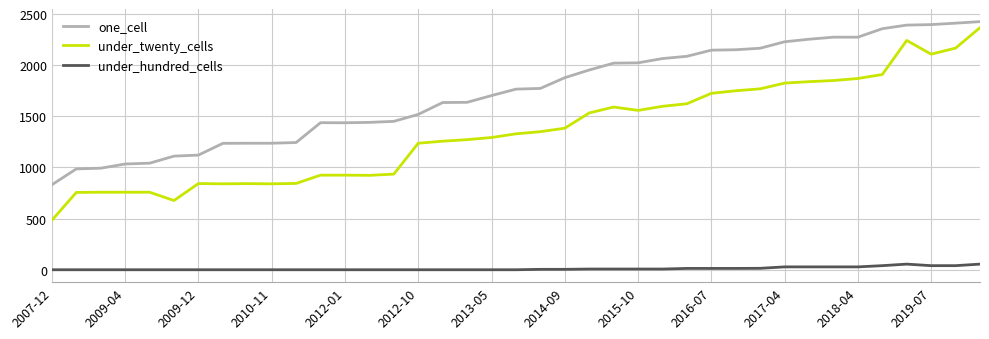

What is the greatest value displayed?

2426